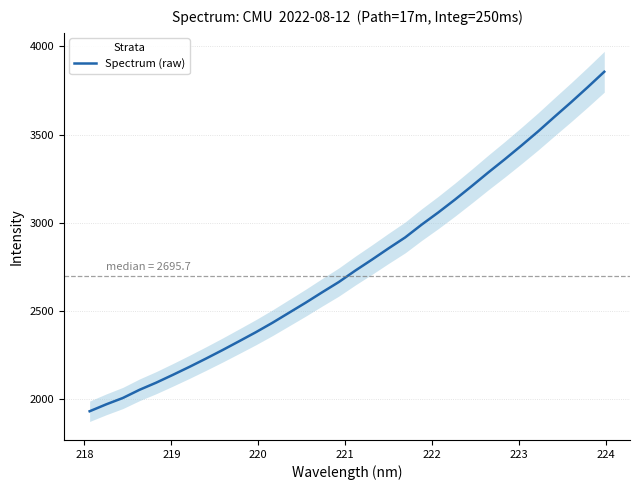

What is the maximum value for Spectrum (raw)?

3856.1